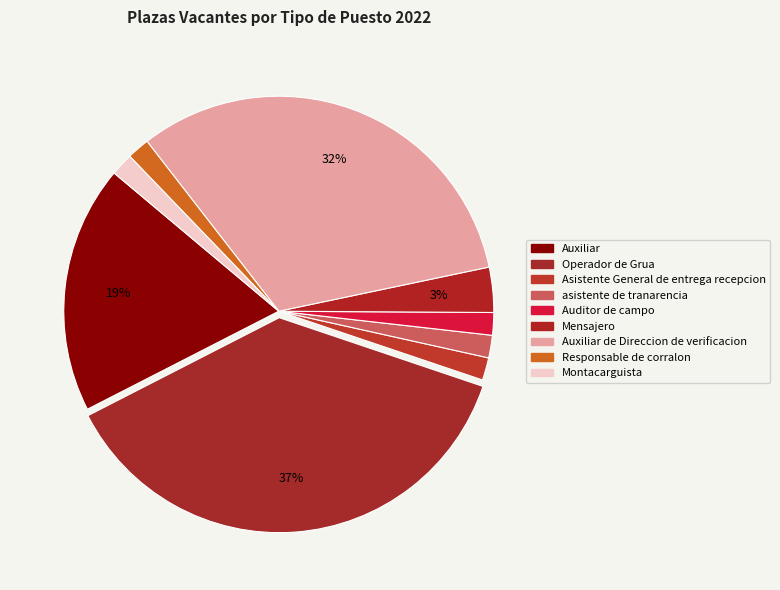

What percentage is the asistente de tranarencia slice, to the nearest percent?

2%